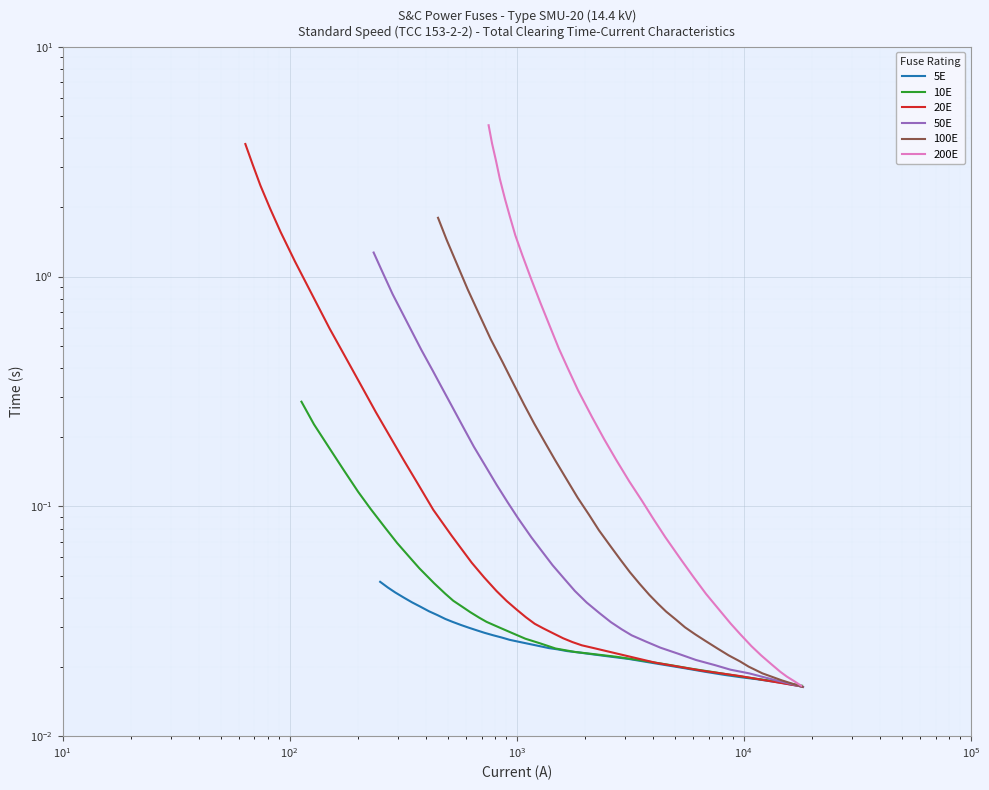

At how many categories does at least one series exceed 2?

5